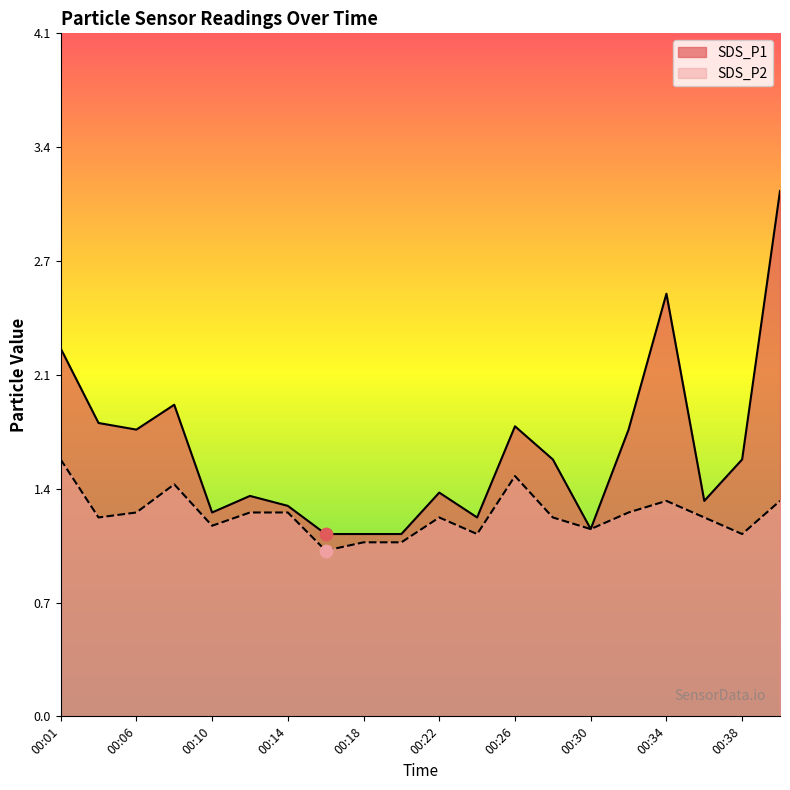

At how many categories does at least one series exceed 1?

20